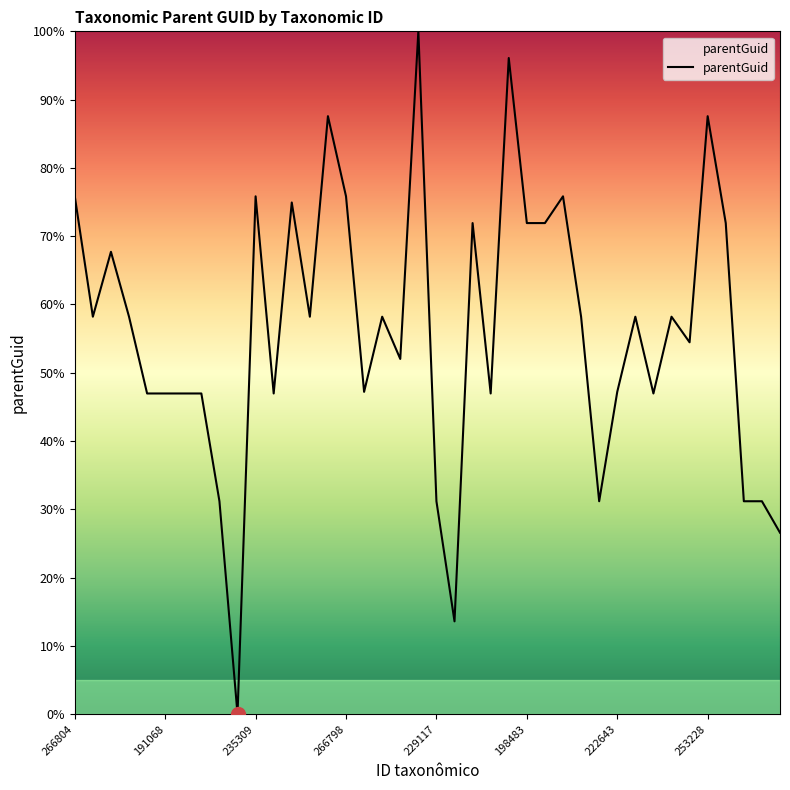

What is the greatest value displayed?

100.0